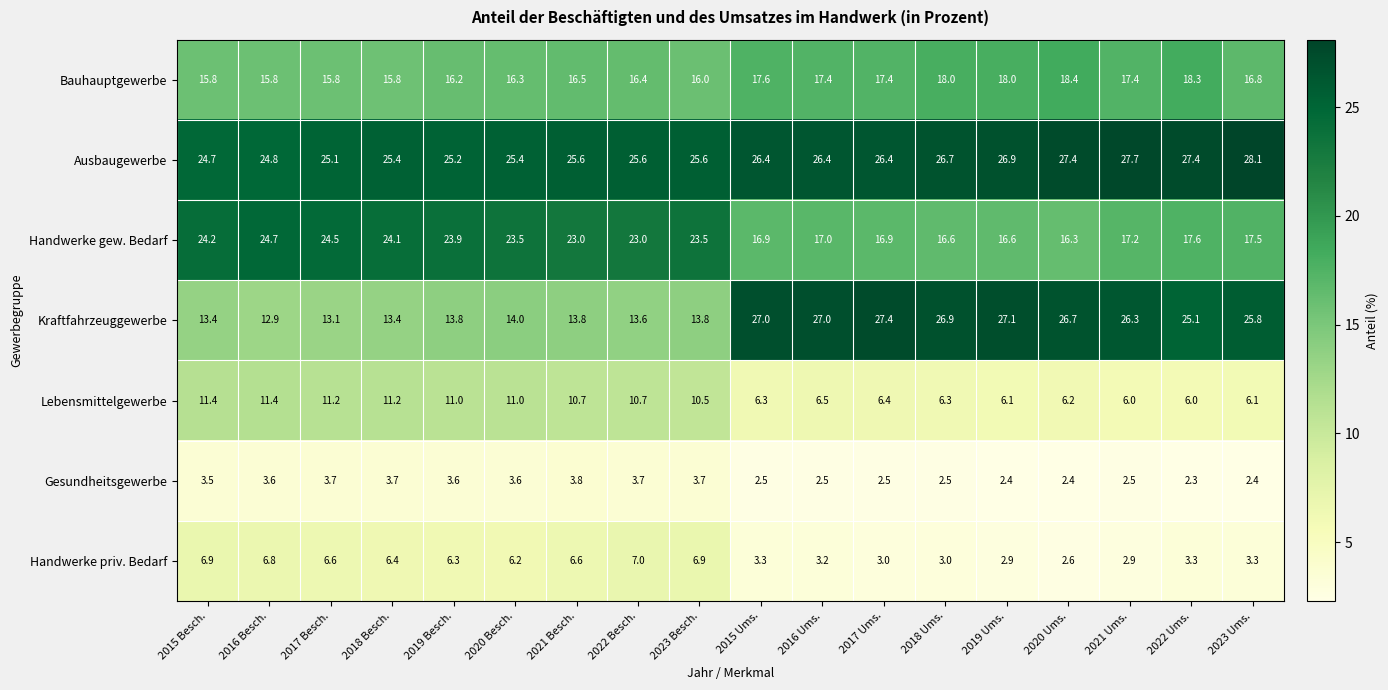

What is the total value across all series at 2016 Besch.?

100.0